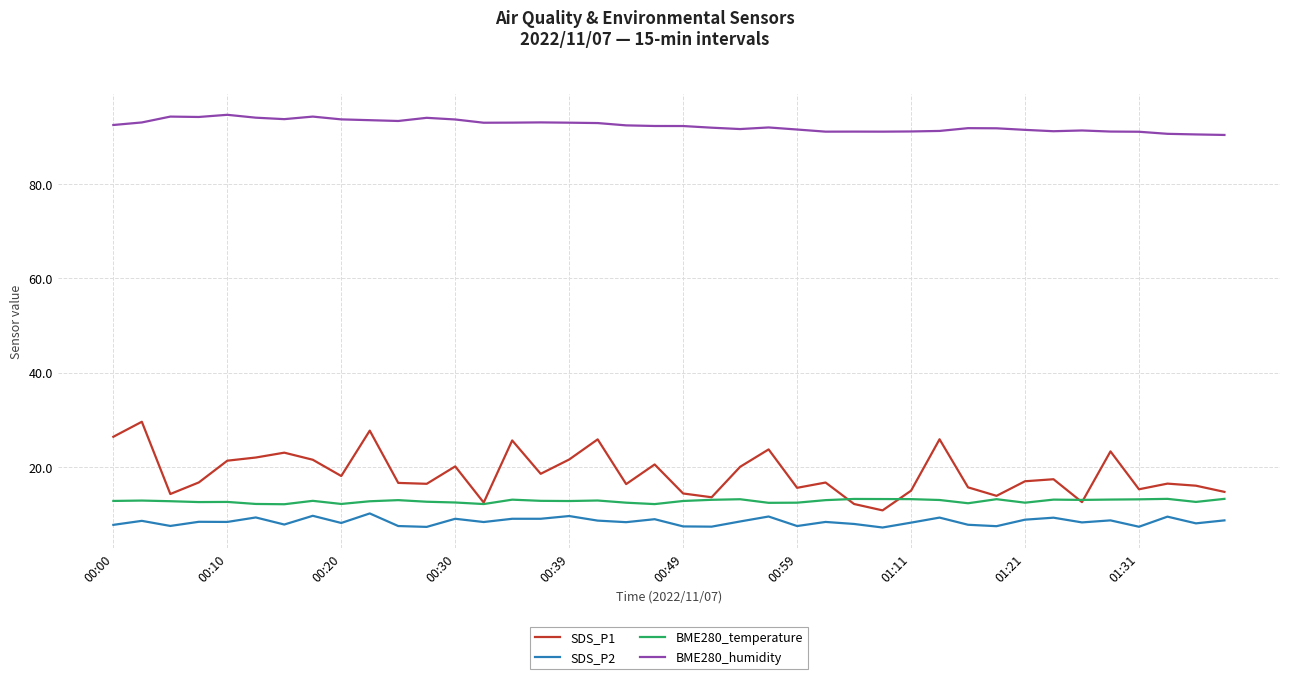

Does the chart display data point markers on the line(s)?

No